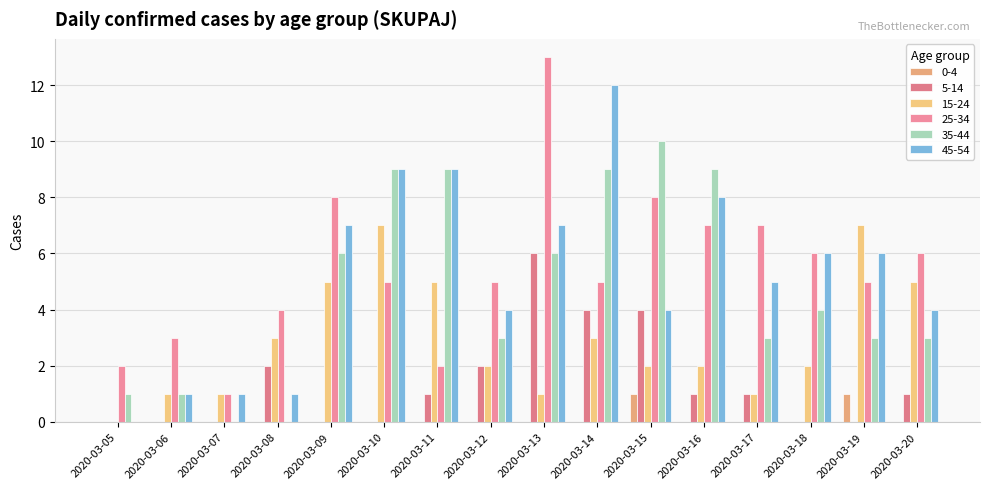

Where does the 35-44 series first go above 4?

2020-03-09